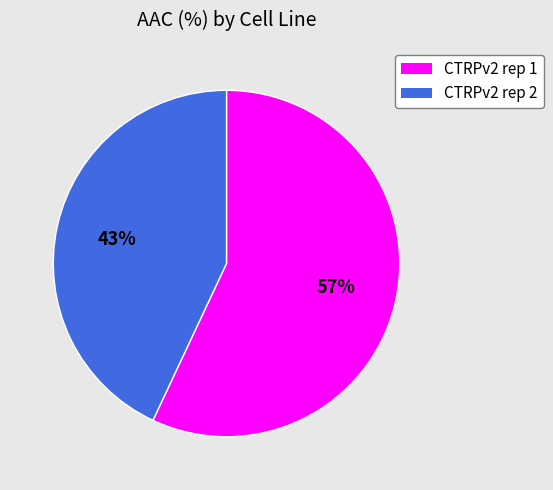

The CTRPv2 rep 1 slice represents 68% of the pie. True or false?

False